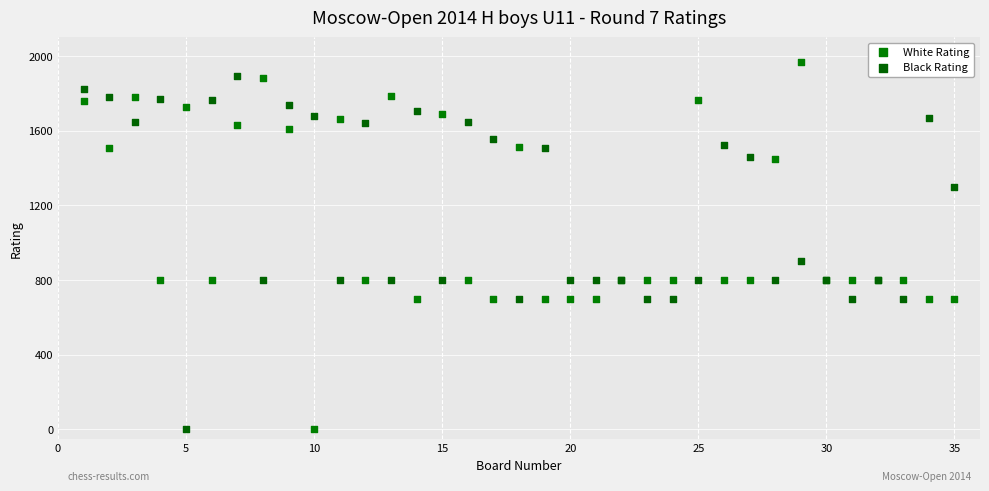

What is the X range (max minus min) for the scatter plot?

34